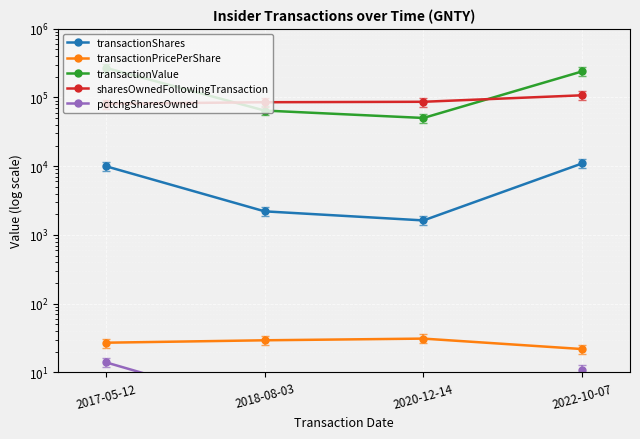

What is the difference between the maximum and minimum values in the sharesOwnedFollowingTransaction series?

26671.0